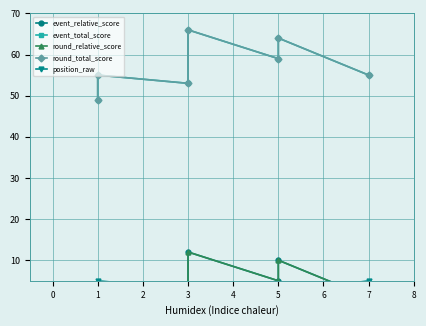

Is the value of event_total_score at 1 greater than the value of position_raw at 5?

Yes